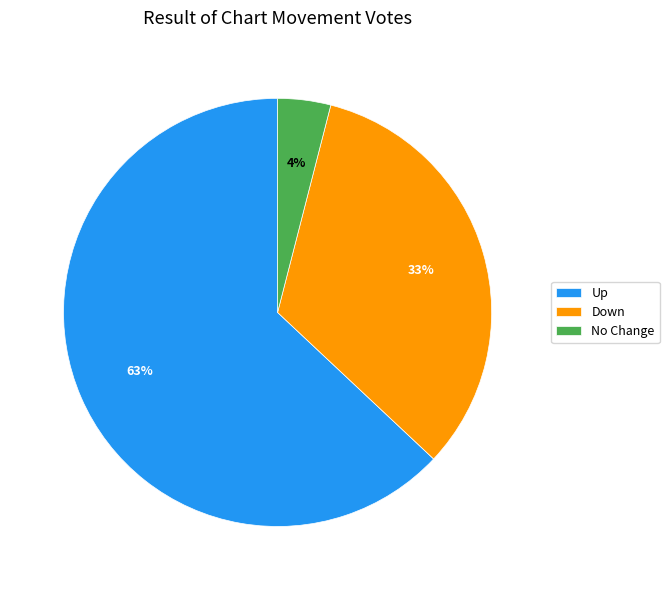

Count the number of slices in the pie.

3